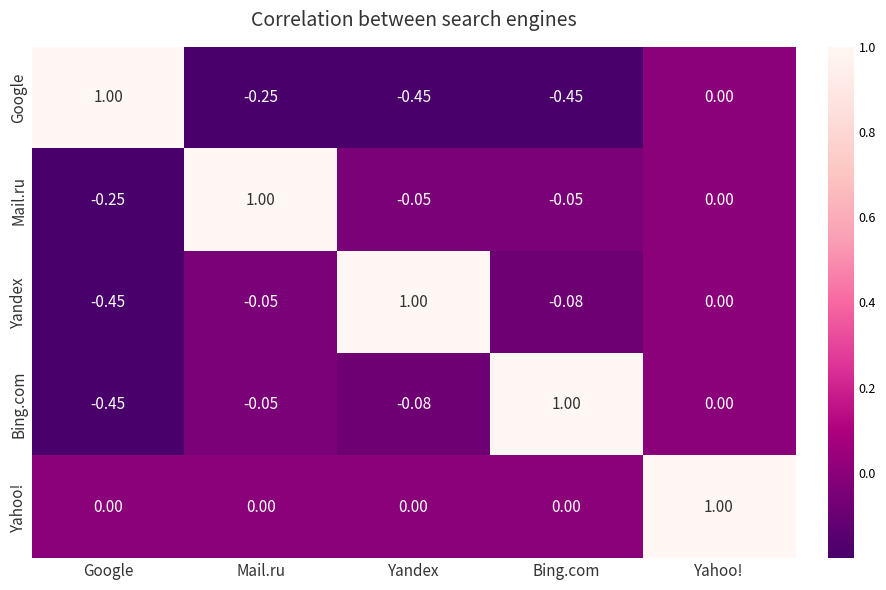

At how many categories does at least one series exceed 0?

5